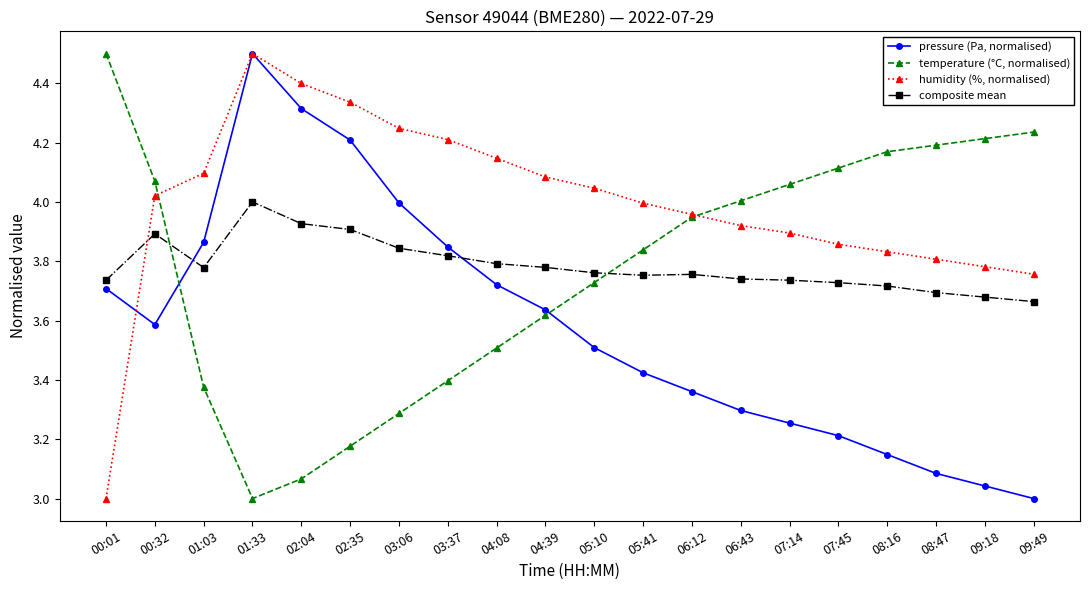

Which series ends up on top after the final intersection of temperature (°C, normalised) and pressure (Pa, normalised)?

temperature (°C, normalised)